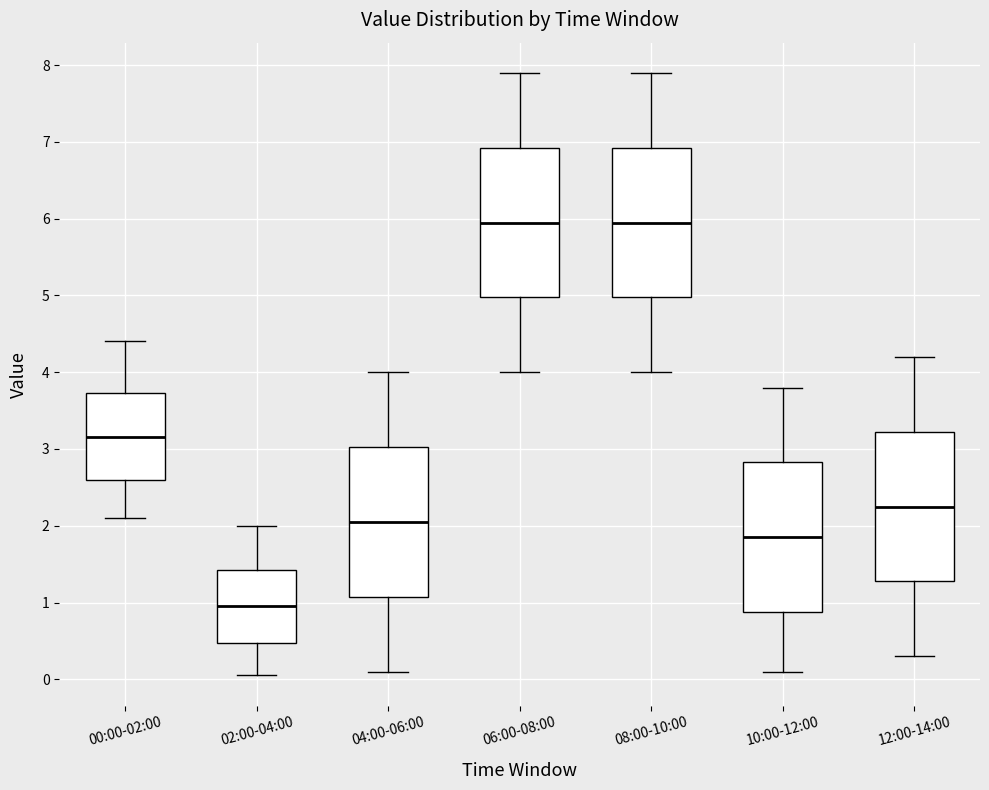

Where is the upper edge of the box for 08:00-10:00 on the y-axis? The values are not printed on the chart, so give them approximately, as read against the axis.

6.9